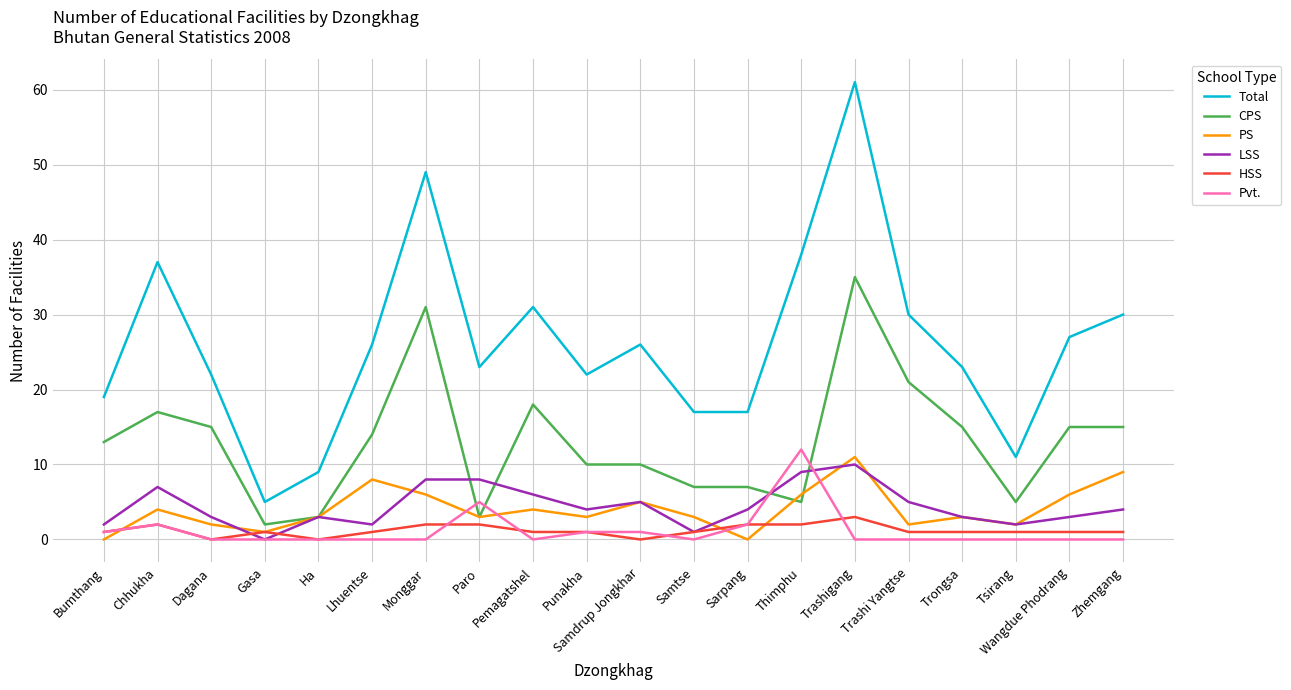

What is the total value across all series at Gasa?

9